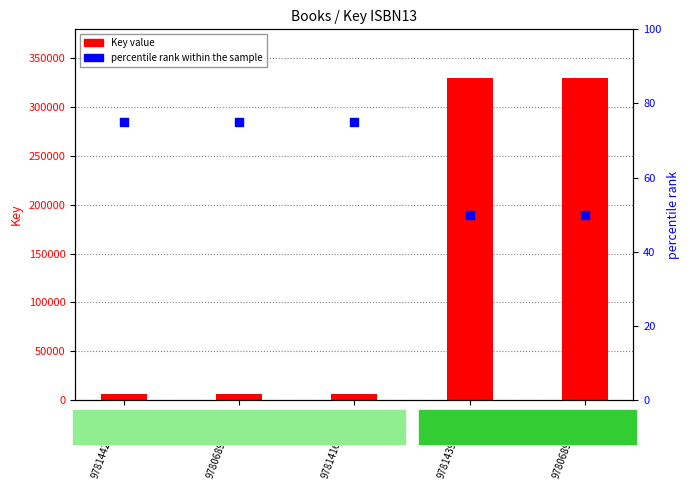

At how many categories does at least one series exceed 313154?

2